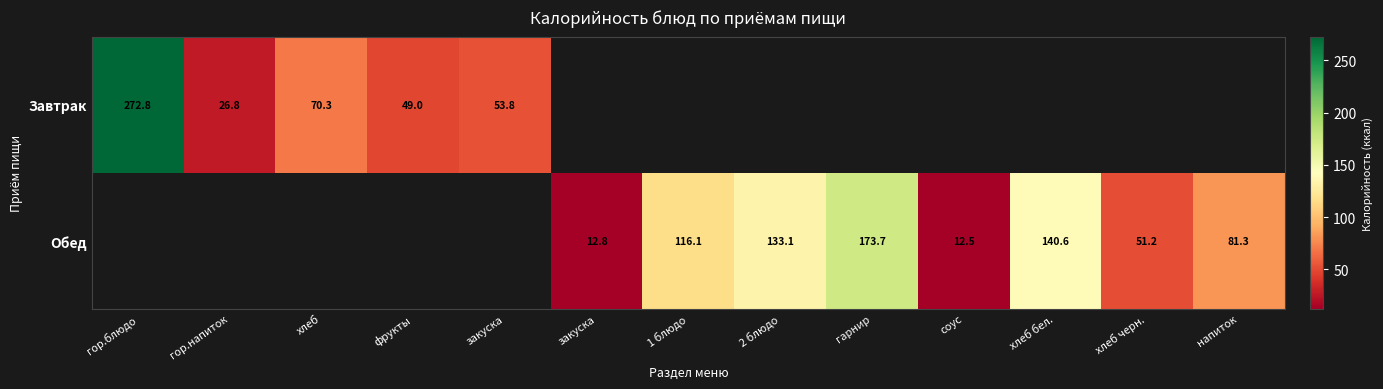

What is the difference between the Завтрак values at фрукты and гор.блюдо?

223.8